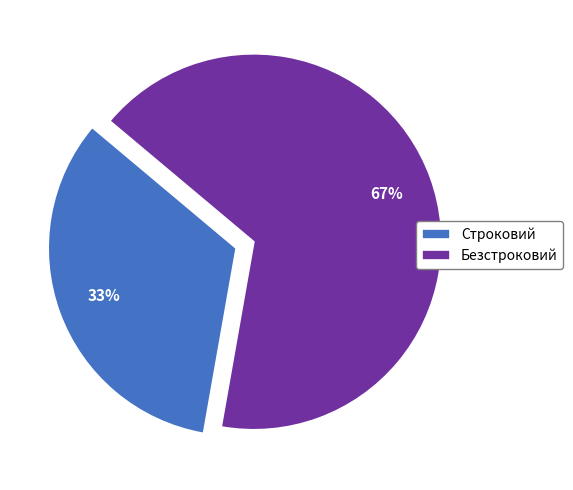

Which category has the smallest portion of the pie?

Строковий